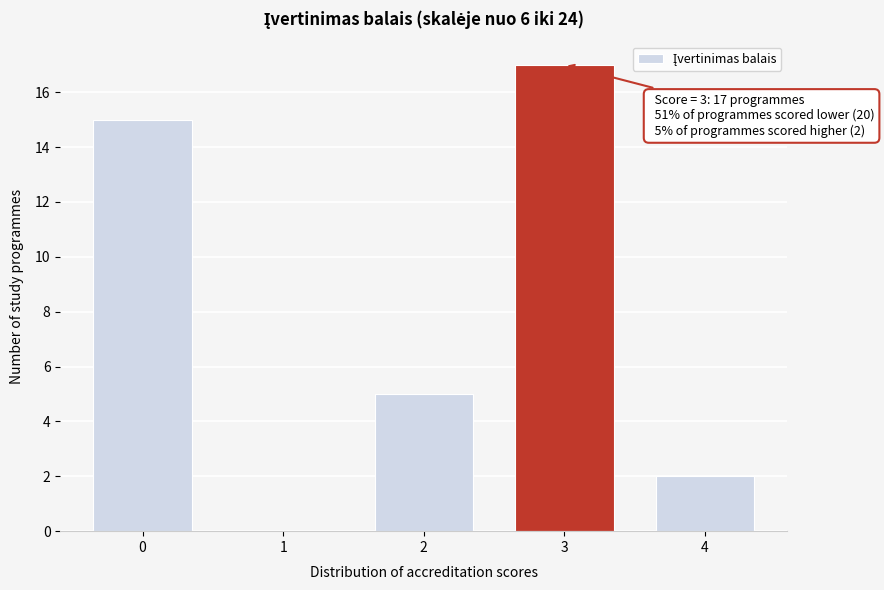

Reading left to right, transcribe all the data shown in this chart.

0=15	1=0	2=5	3=17	4=2